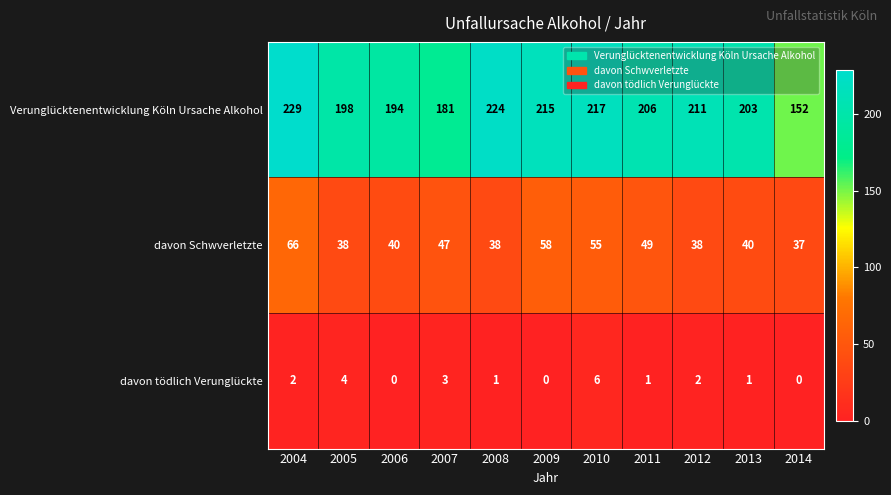

What is the difference between the maximum and minimum values in the davon tödlich Verunglückte series?

6